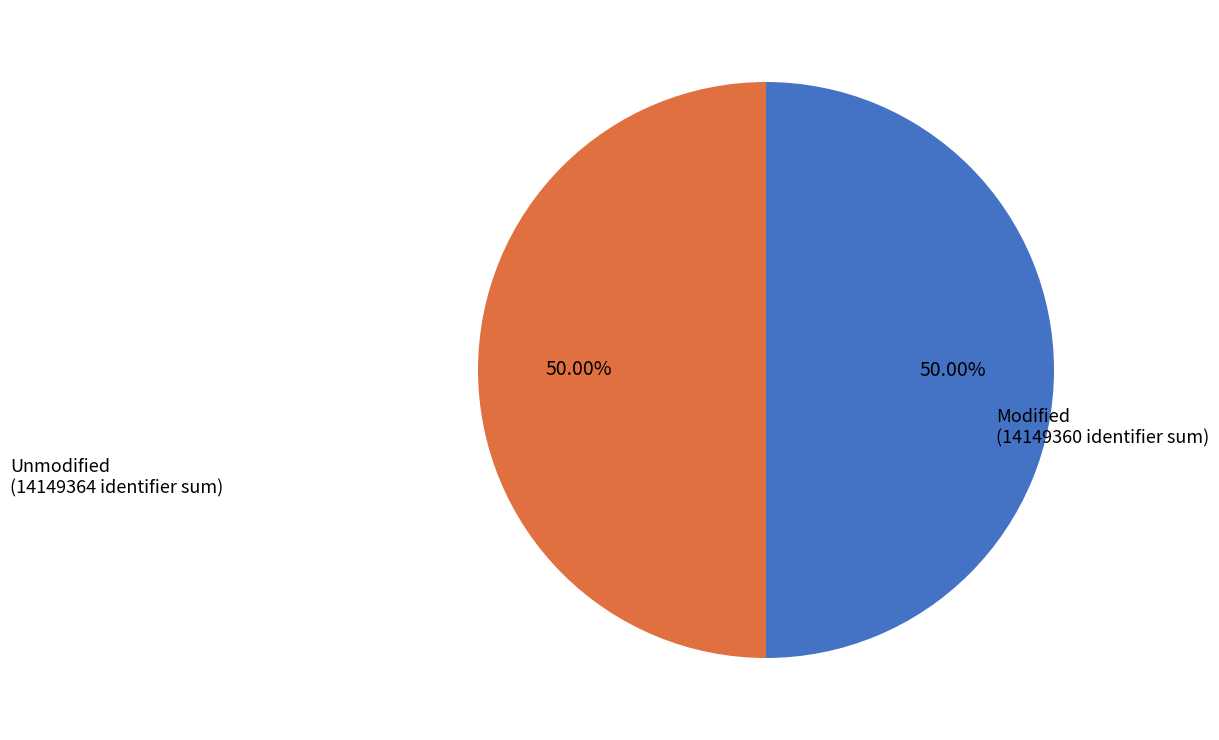

Approximately how many times larger is the value at Unmodified compared to Modified?

1.0